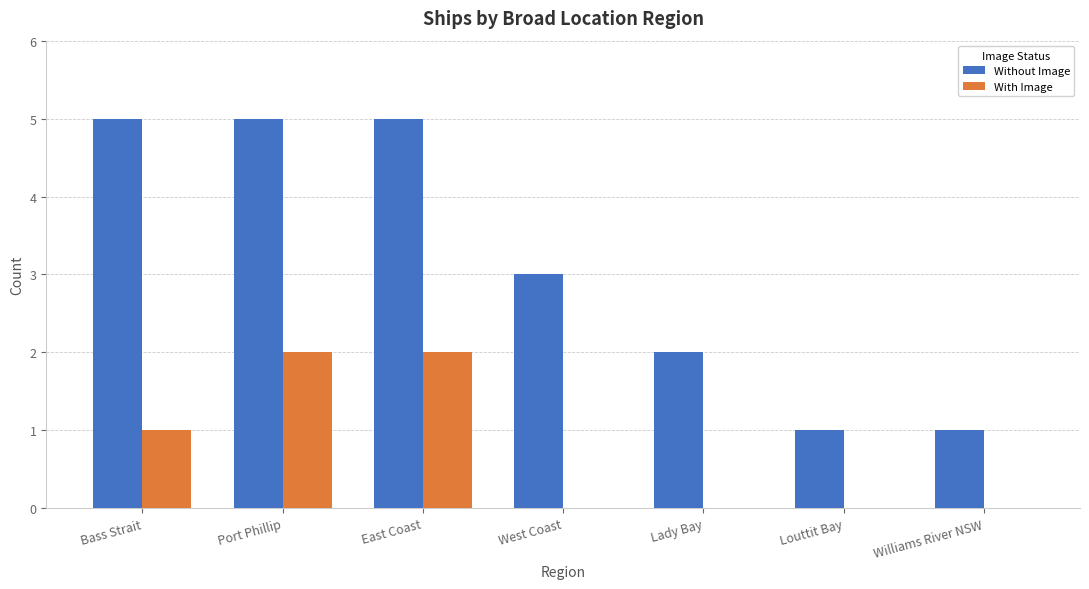

How many groups of bars are there?

7